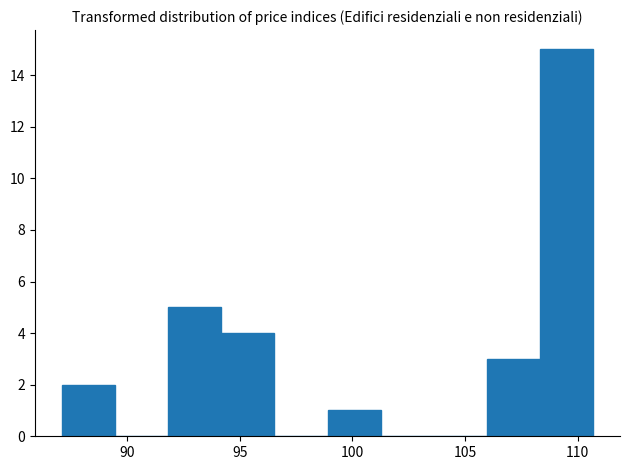

How tall is the bar that spans 99.0 to 101.5 on the x-axis? Neither the bar edges nor the heights are printed on the chart, so give them approximately, as read against the axes.

1